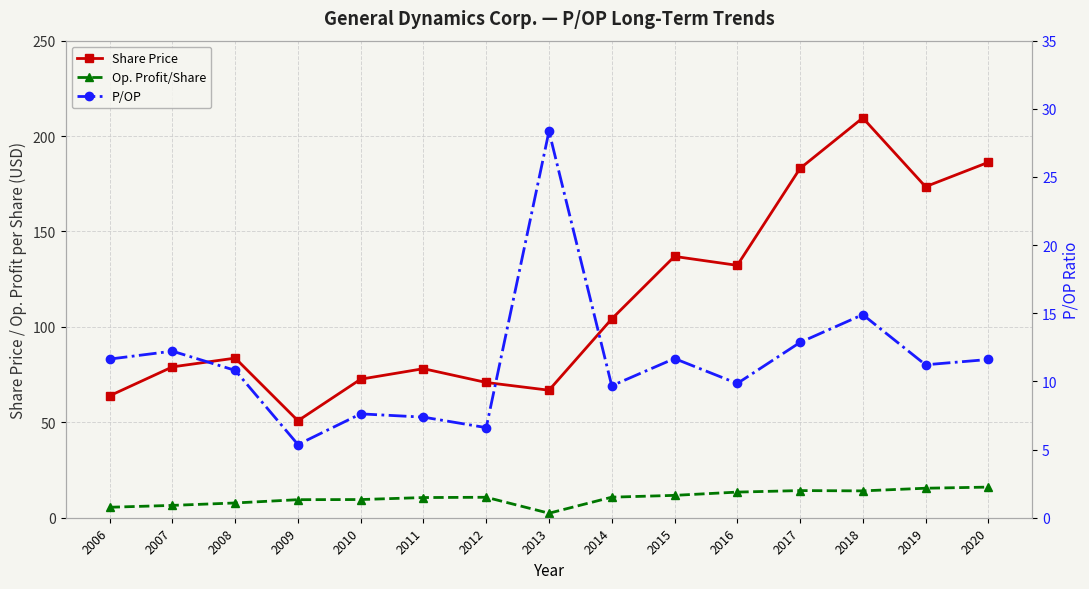

Between 2006 and 2013, which series saw the biggest shift?

P/OP